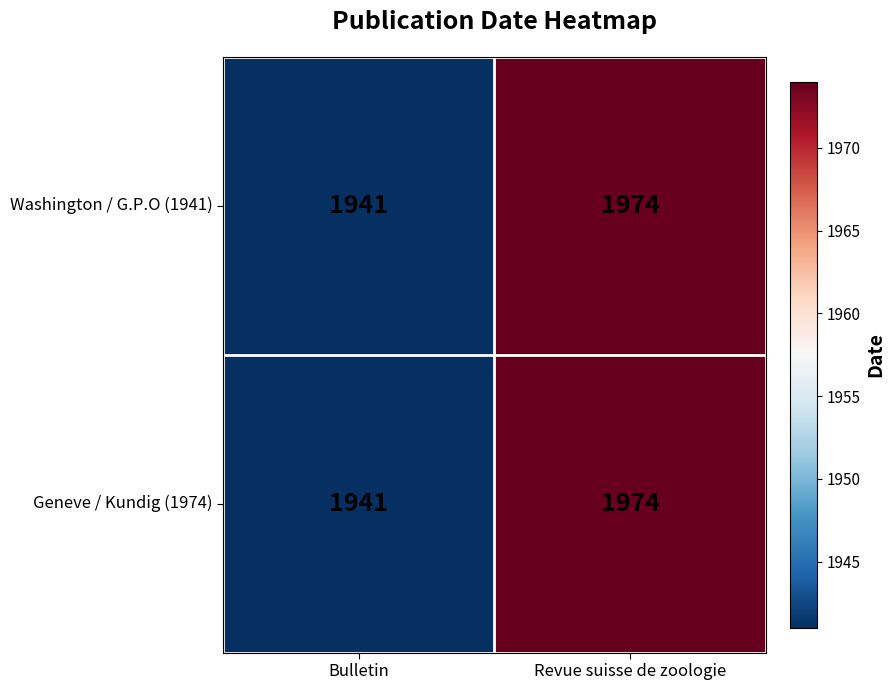

What is the sum of the Geneve / Kundig (1974) values at Revue suisse de zoologie and Bulletin?

3915